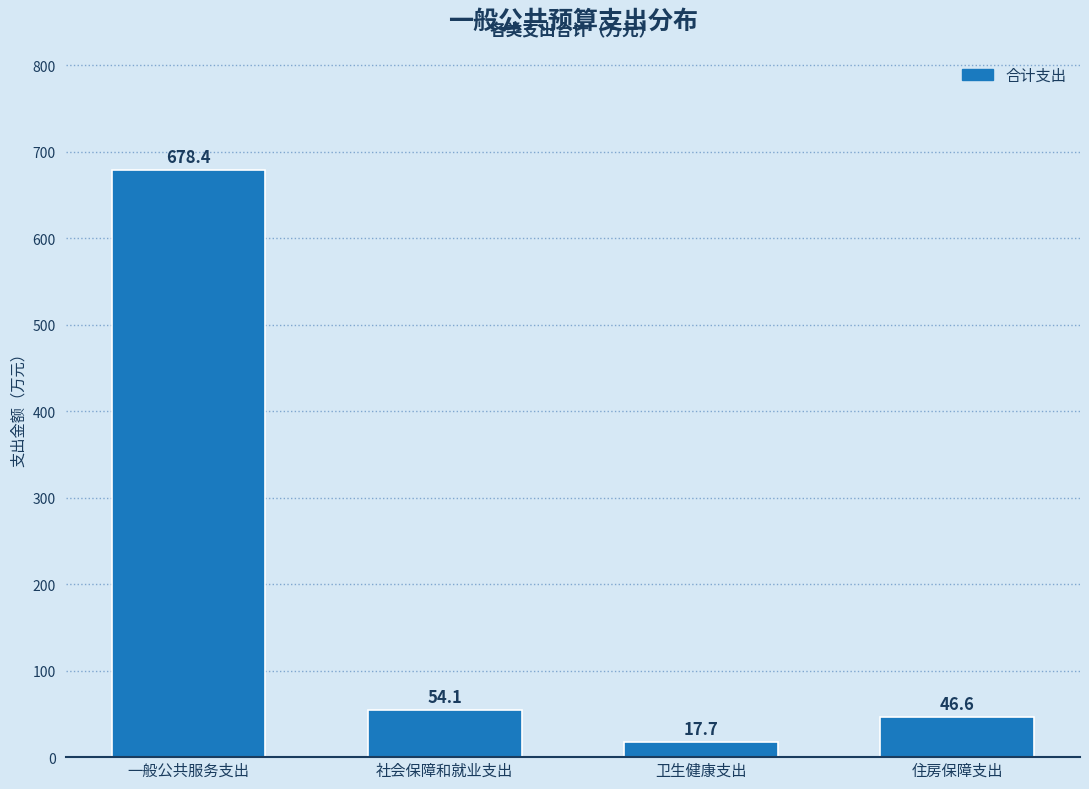

Reading left to right, list all the values displayed in this chart.

678.4	54.1	17.7	46.6